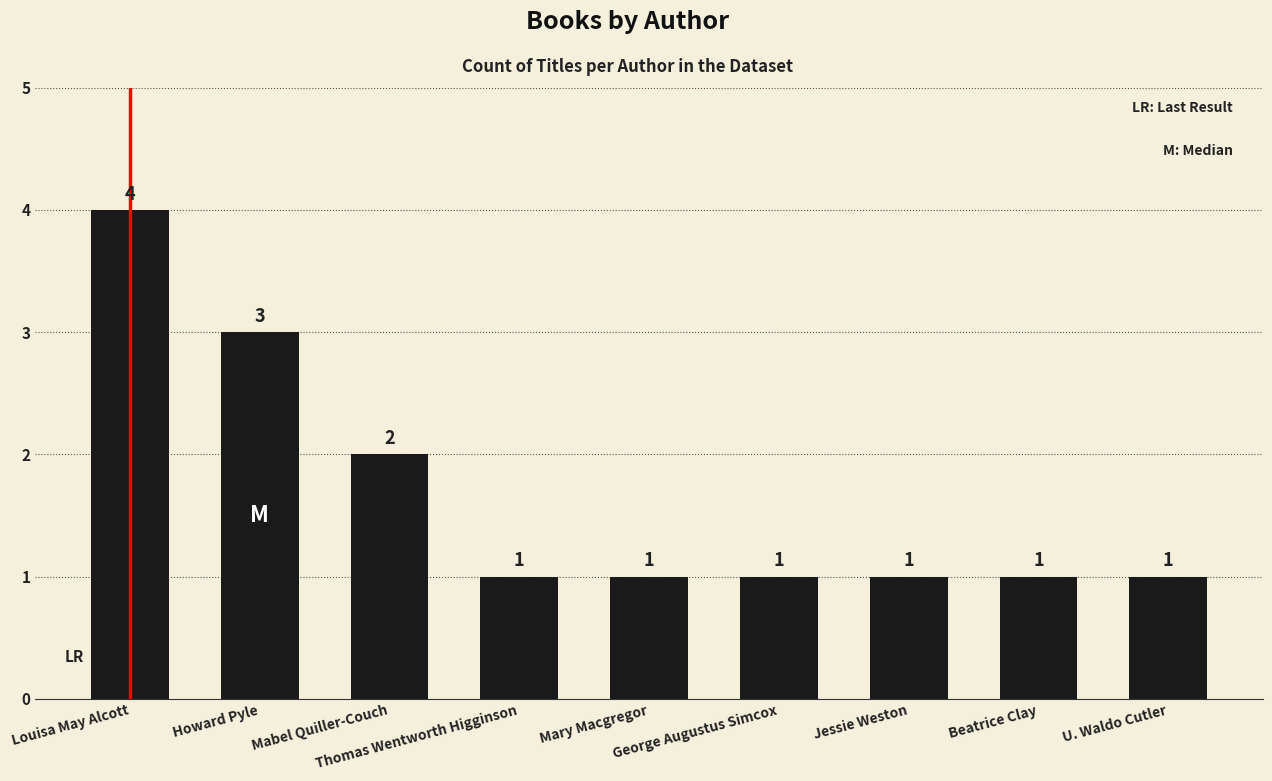

What is the maximum value shown in the chart?

4